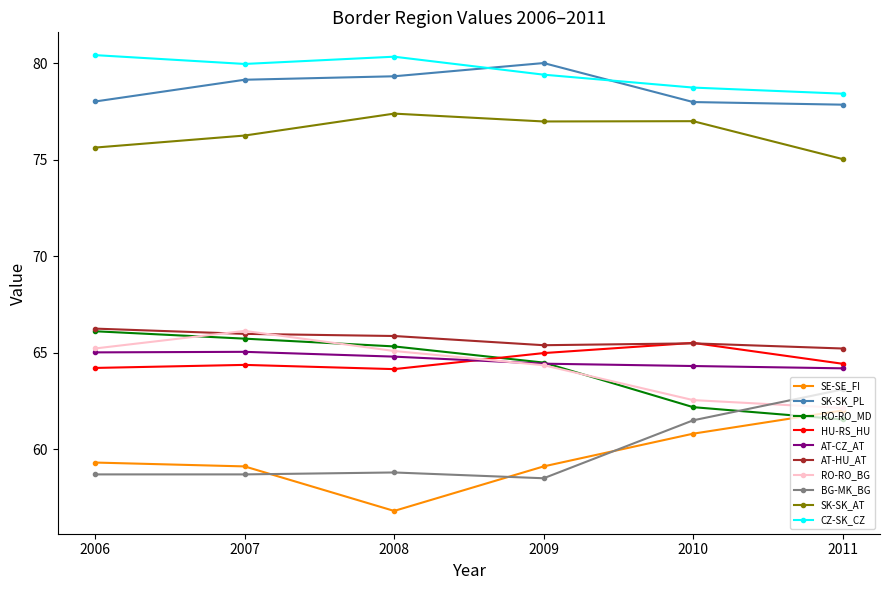

What is the minimum value shown in the chart?

56.8